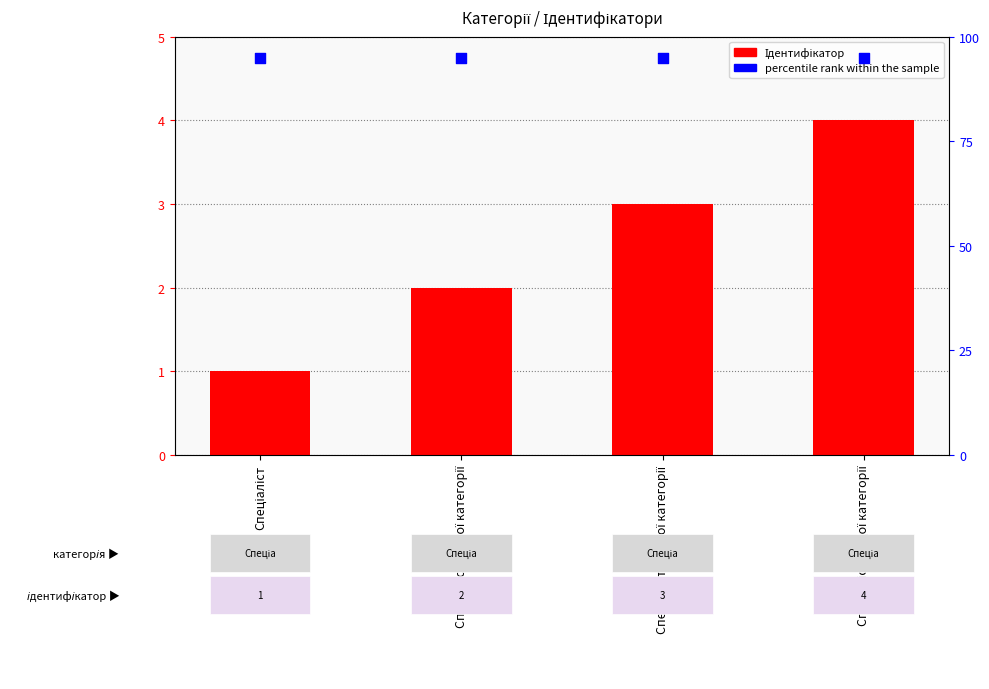

Is the value of percentile rank within the sample at Спеціаліст greater than the value of Ідентифікатор at Спеціаліст першої категорії?

Yes